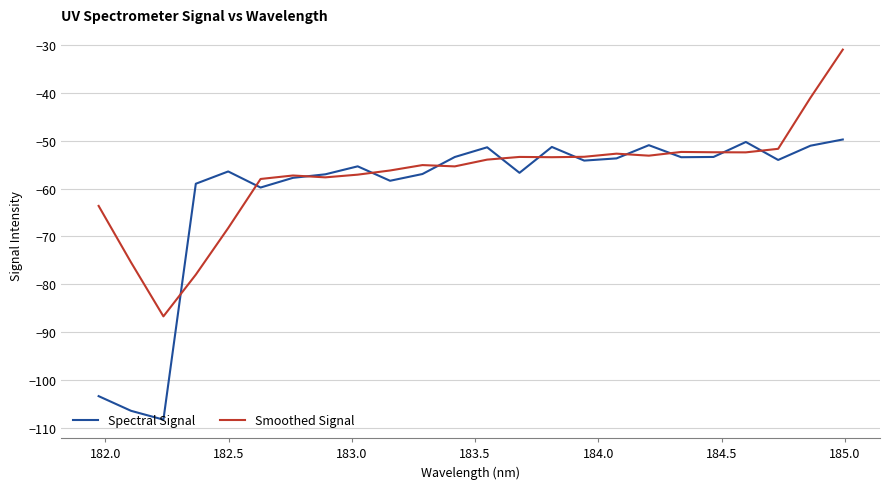

Rank the series by their average value, from highest to lowest.

Smoothed Signal, Spectral Signal